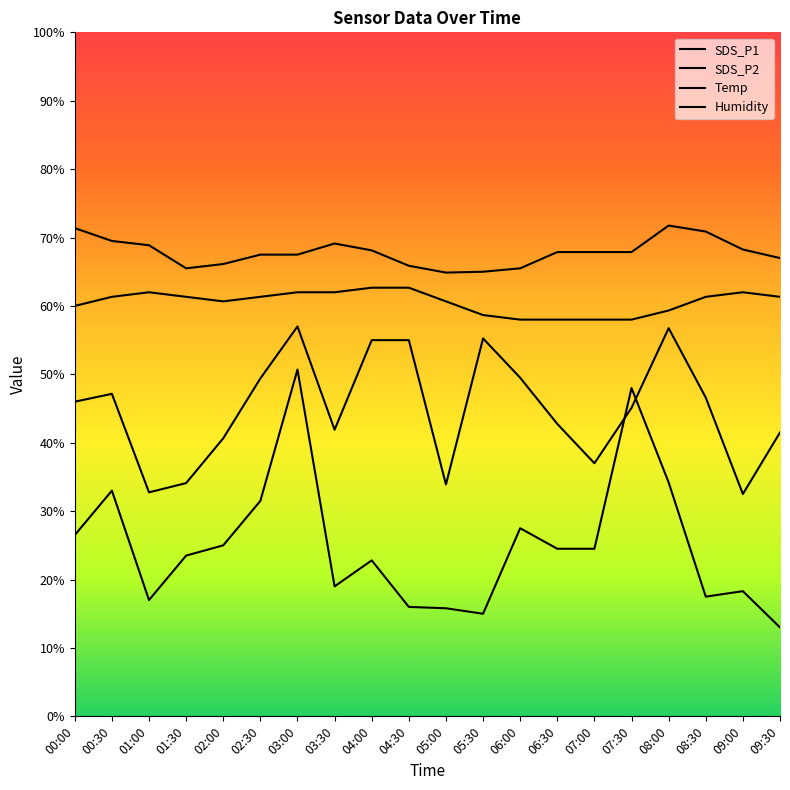

Rank the categories by SDS_P2 value from highest to lowest.

03:00, 07:30, 08:00, 00:30, 02:30, 06:00, 00:00, 02:00, 06:30, 07:00, 01:30, 04:00, 03:30, 09:00, 08:30, 01:00, 04:30, 05:00, 05:30, 09:30